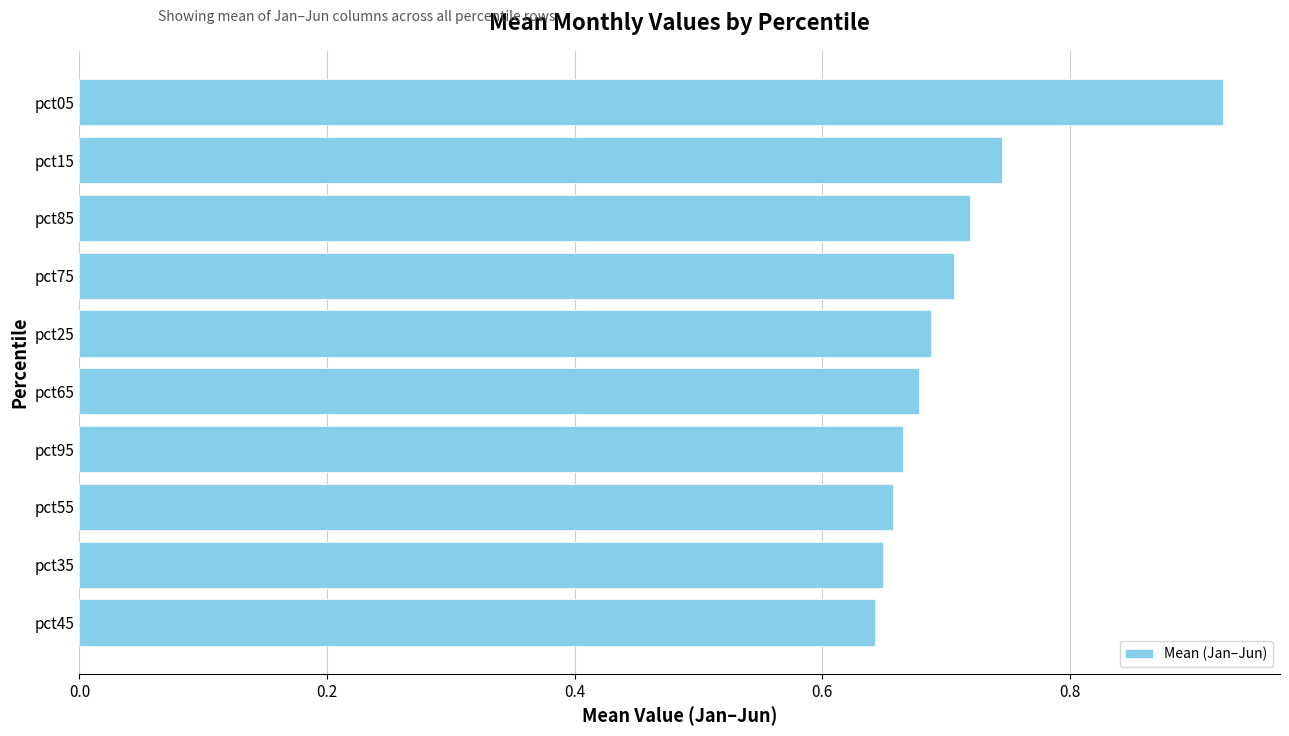

True or false: the data shows 1.1 at pct55.

False